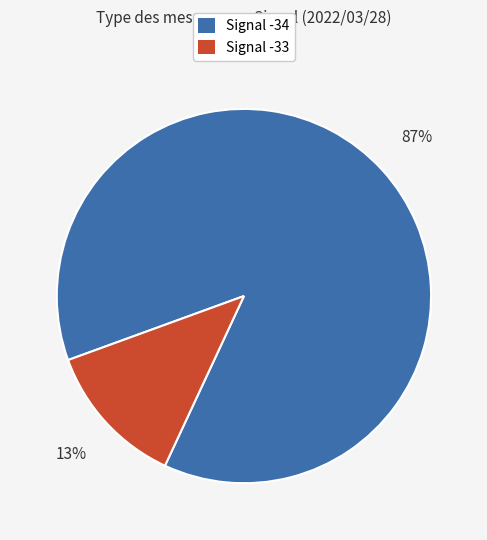

Is there any slice that represents more than half of the pie?

Yes